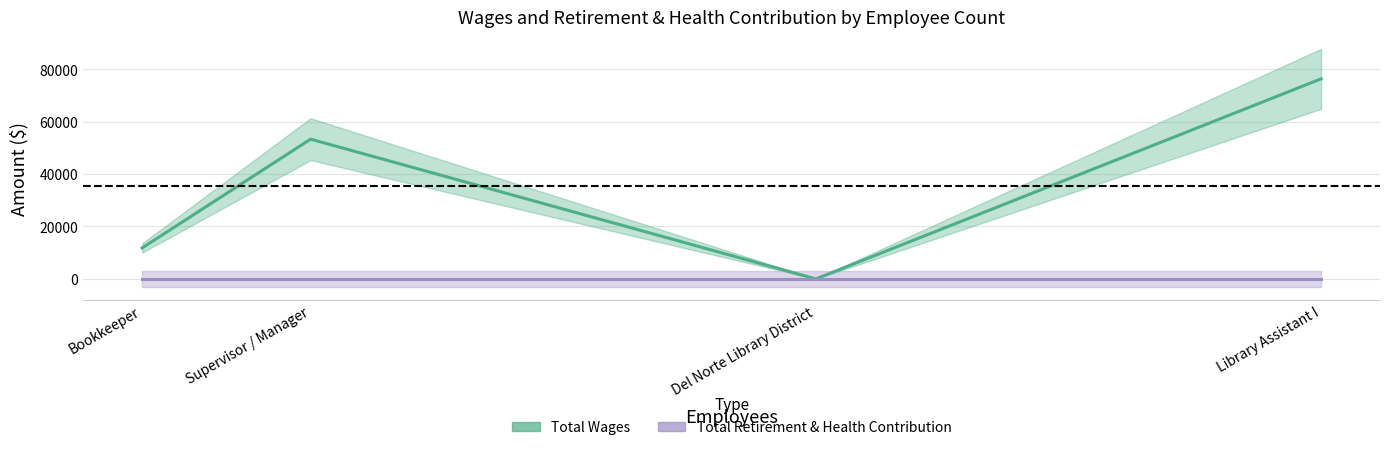

Which label corresponds to the smallest value in the chart?

Del Norte Library District